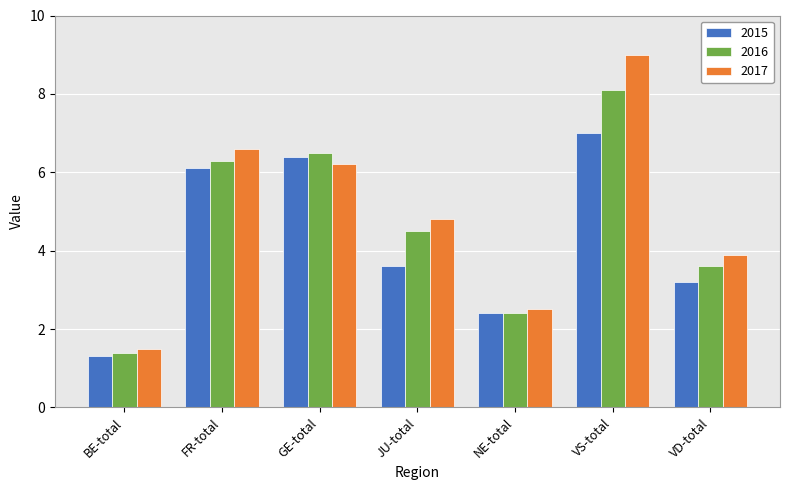

The 2016 series shows 8.1 at VS-total. True or false?

True